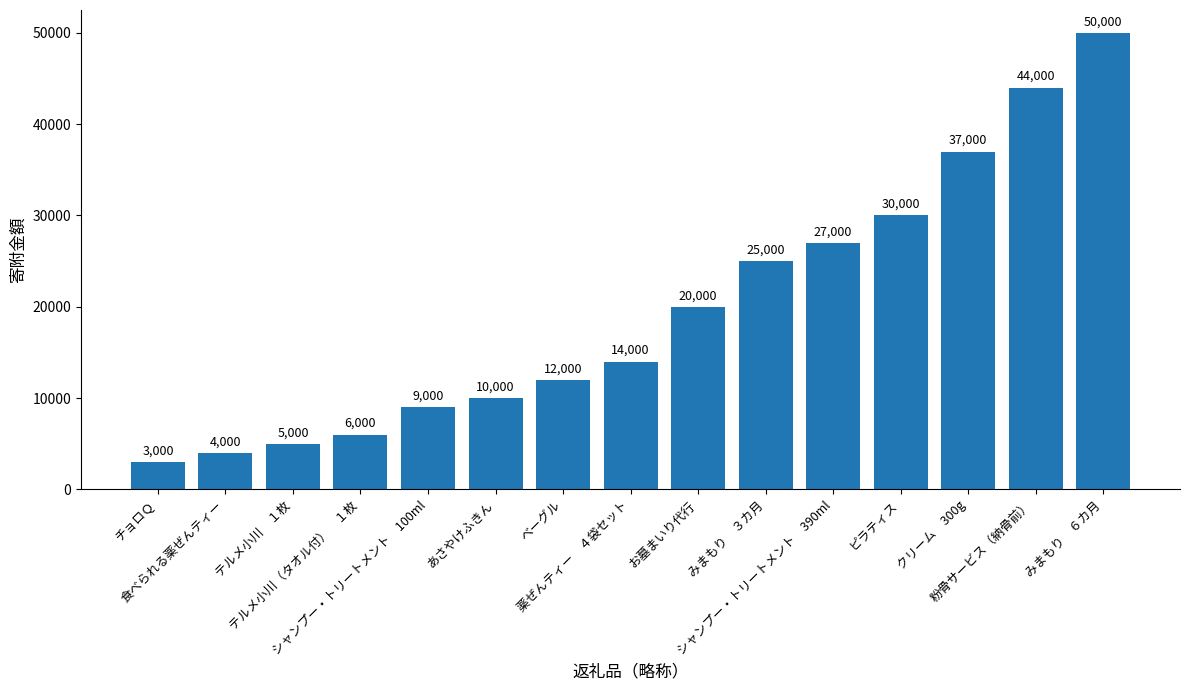

List the labels in order of value, largest first.

みまもり　６カ月, 粉骨サービス（納骨前）, クリーム　300g, ピラティス, シャンプー・トリートメント　390ml, みまもり　３カ月, お墓まいり代行, 薬ぜんティー　４袋セット, ベーグル, あさやけふきん, シャンプー・トリートメント　100ml, テルメ小川（タオル付）　１枚, テルメ小川　１枚, 食べられる薬ぜんティー, チョロＱ